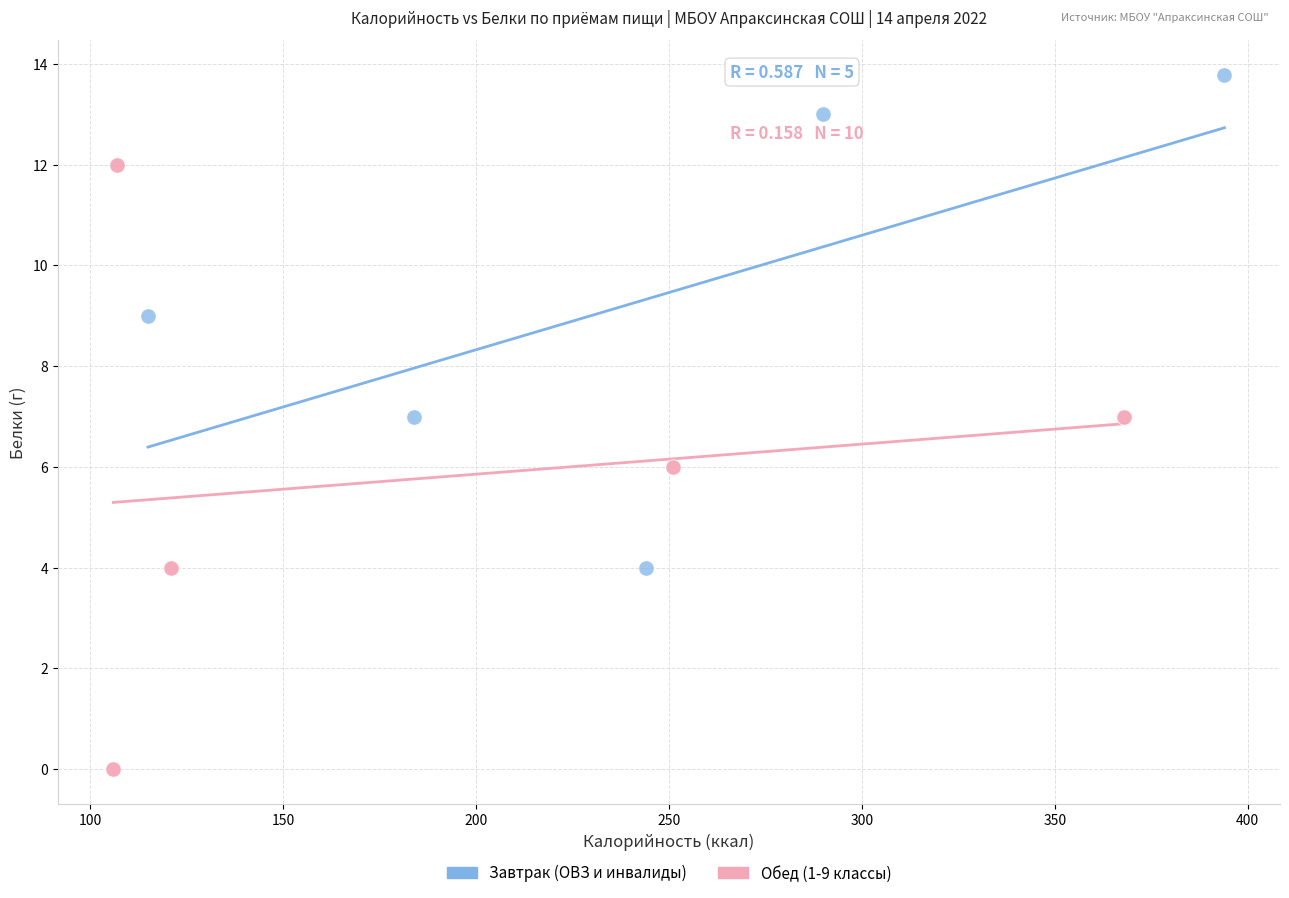

Which series reaches the maximum Y coordinate?

Завтрак (ОВЗ и инвалиды)